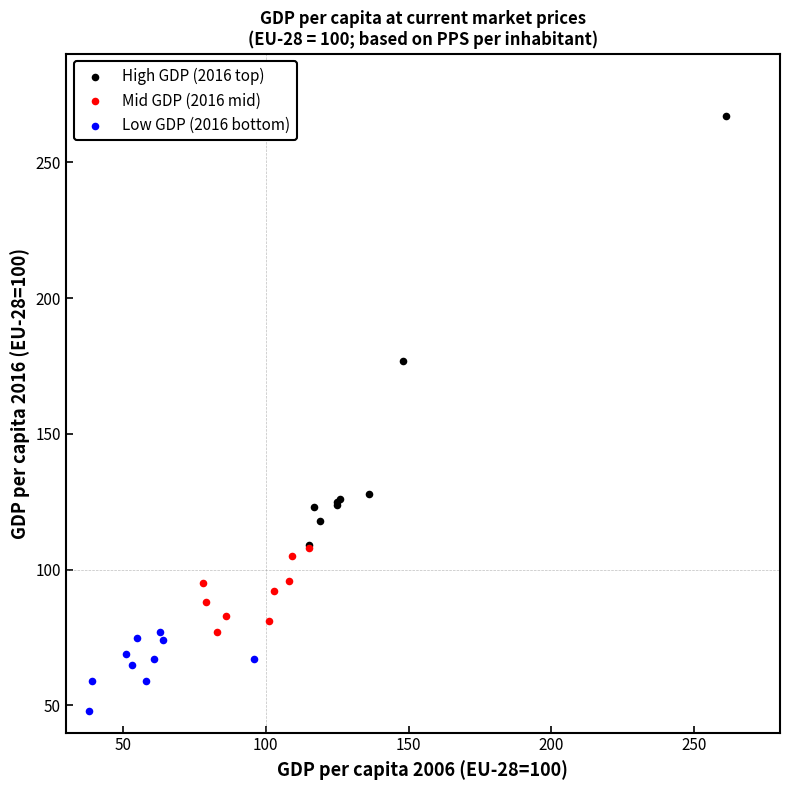

Which series reaches the minimum Y coordinate?

Low GDP (2016 bottom)